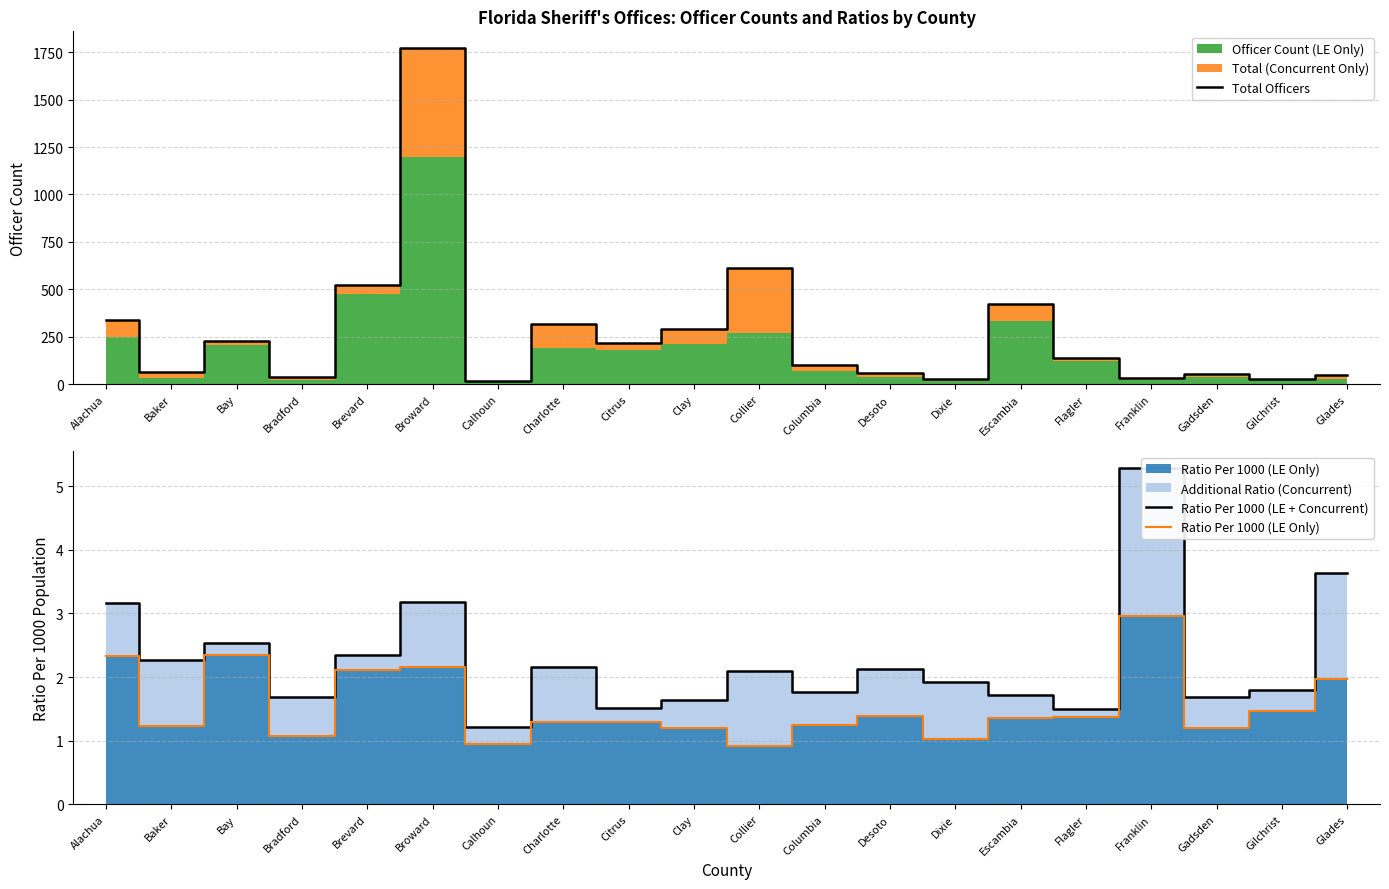

At which label is Ratio Per 1000 (LE Only) closest to 1?

Dixie